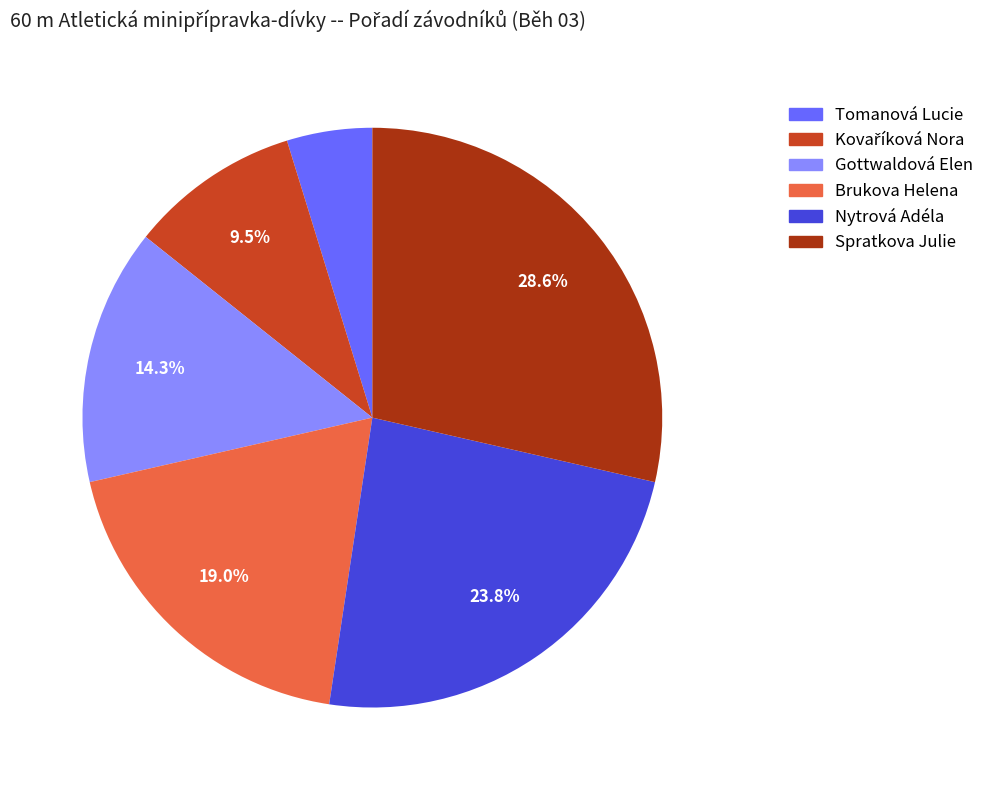

What percentage is the Gottwaldová Elen slice, to the nearest percent?

14%